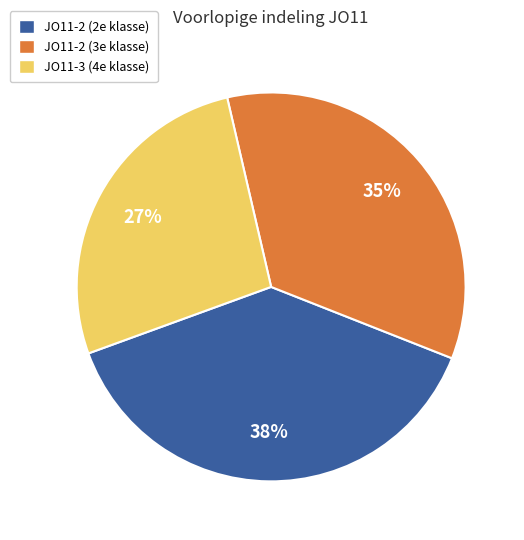

True or false: JO11-2 (2e klasse) accounts for 25% of the total.

False